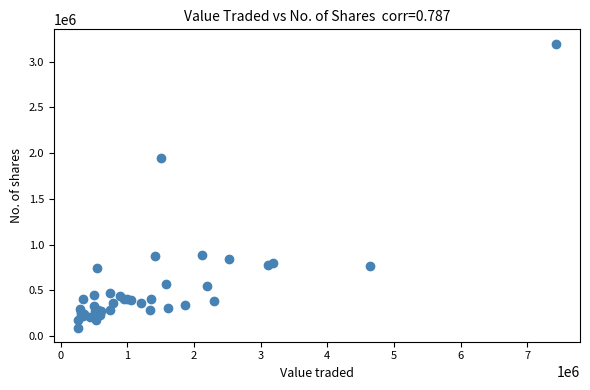

What Y value in the scatter plot is closest to 1646939?

1943405